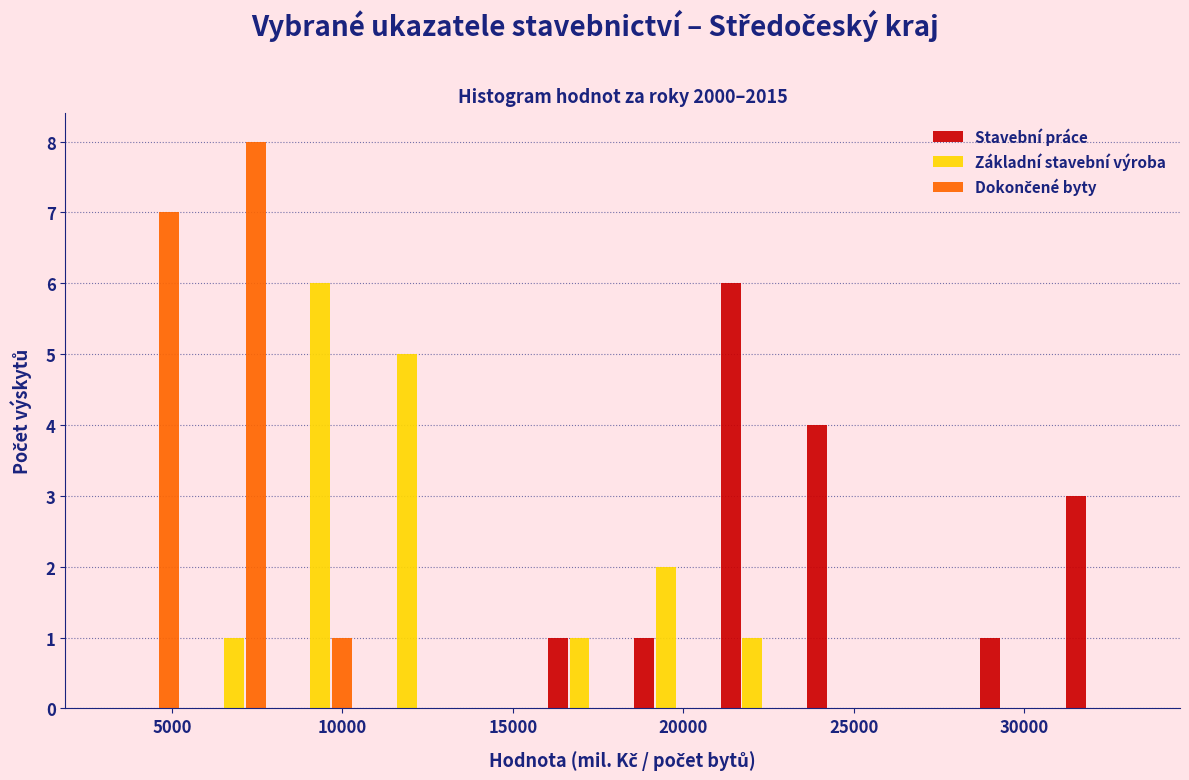

Reading left to right, transcribe this chart: for each range on the x-axis, give the height of each series' bar. Neither the bar edges nor the heights are printed on the chart, so give them approximately, as read against the axes.

3000 to 5500: Stavební práce=0	Základní stavební výroba=0	Dokončené byty=7
5500 to 8000: Stavební práce=0	Základní stavební výroba=1	Dokončené byty=8
8000 to 10500: Stavební práce=0	Základní stavební výroba=6	Dokončené byty=1
10500 to 13000: Stavební práce=0	Základní stavební výroba=5	Dokončené byty=0
13000 to 15500: Stavební práce=0	Základní stavební výroba=0	Dokončené byty=0
15500 to 18000: Stavební práce=1	Základní stavební výroba=1	Dokončené byty=0
18000 to 21000: Stavební práce=1	Základní stavební výroba=2	Dokončené byty=0
21000 to 23500: Stavební práce=6	Základní stavební výroba=1	Dokončené byty=0
23500 to 26000: Stavební práce=4	Základní stavební výroba=0	Dokončené byty=0
26000 to 28500: Stavební práce=0	Základní stavební výroba=0	Dokončené byty=0
28500 to 31000: Stavební práce=1	Základní stavební výroba=0	Dokončené byty=0
31000 to 33500: Stavební práce=3	Základní stavební výroba=0	Dokončené byty=0